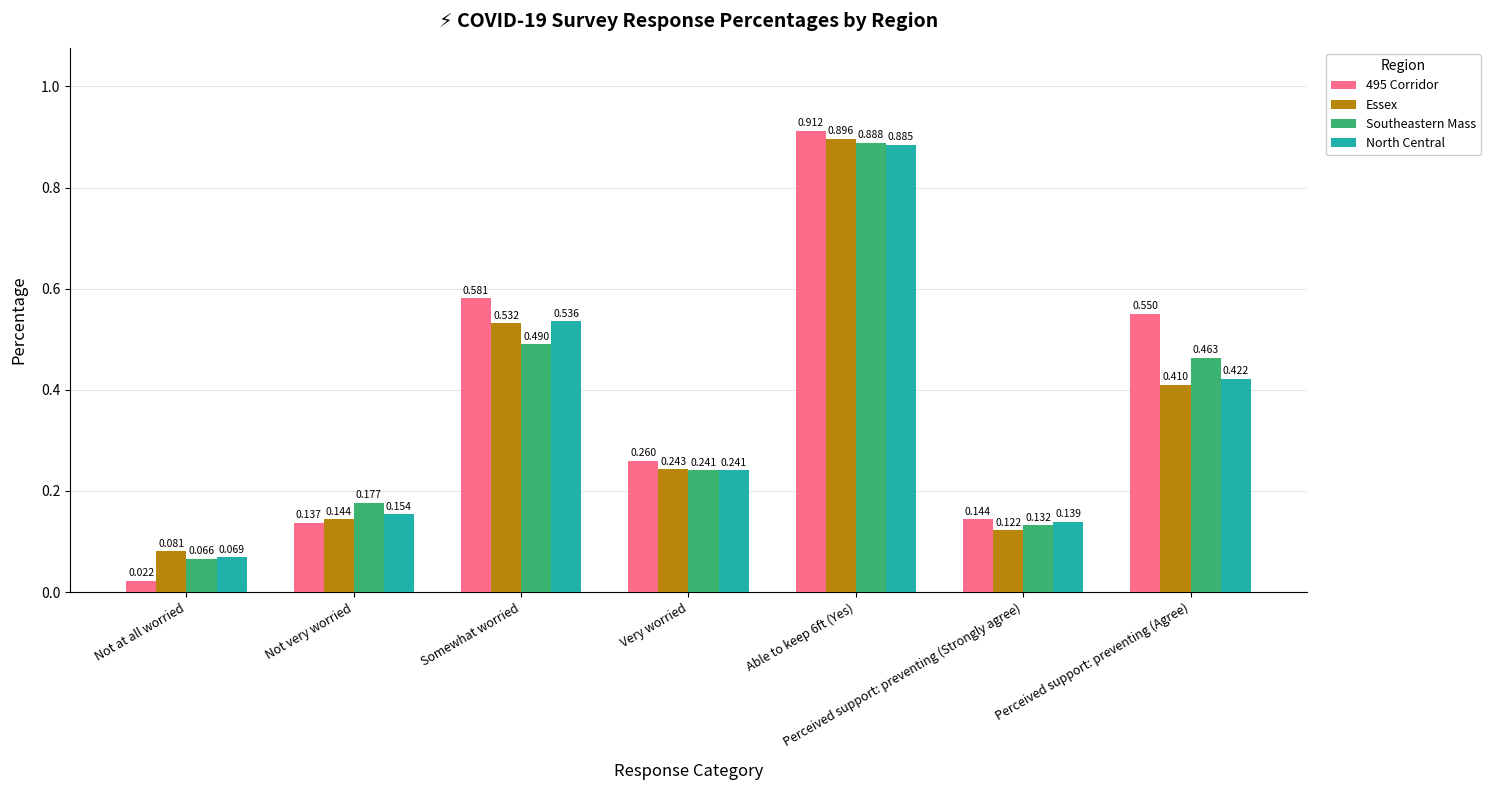

At which label is North Central closest to 0?

Not at all worried